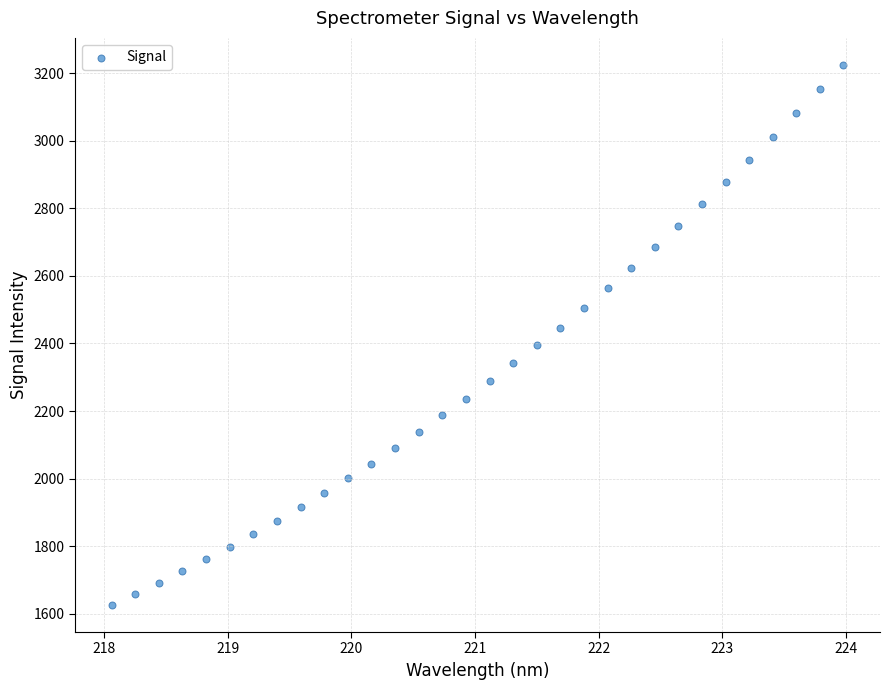

What is the range of Y values (max minus min)?

1599.5